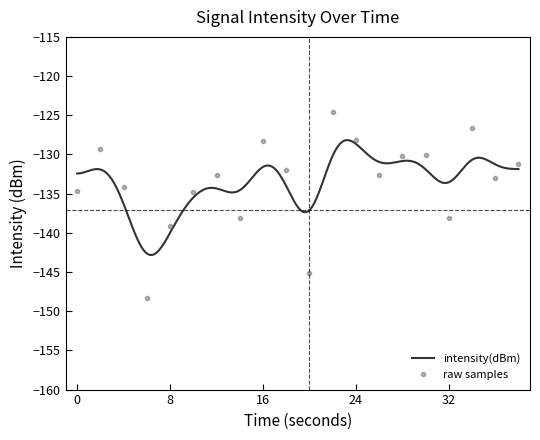

True or false: the data has more than 2 interior local peaks.

True